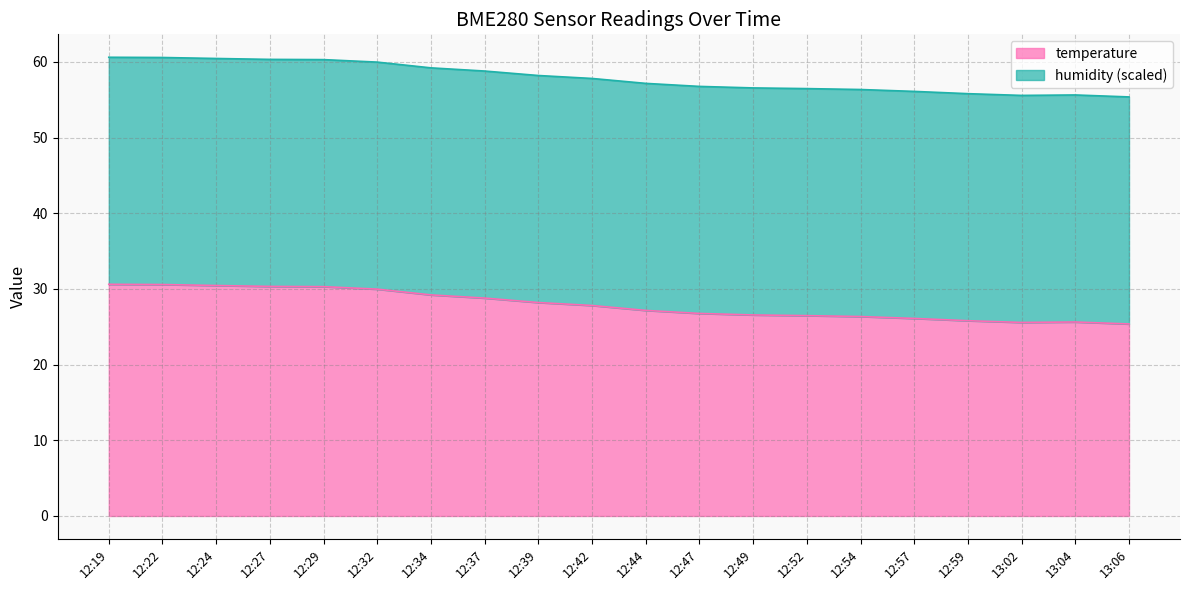

What is the value of the 19th point from the left?

25.6